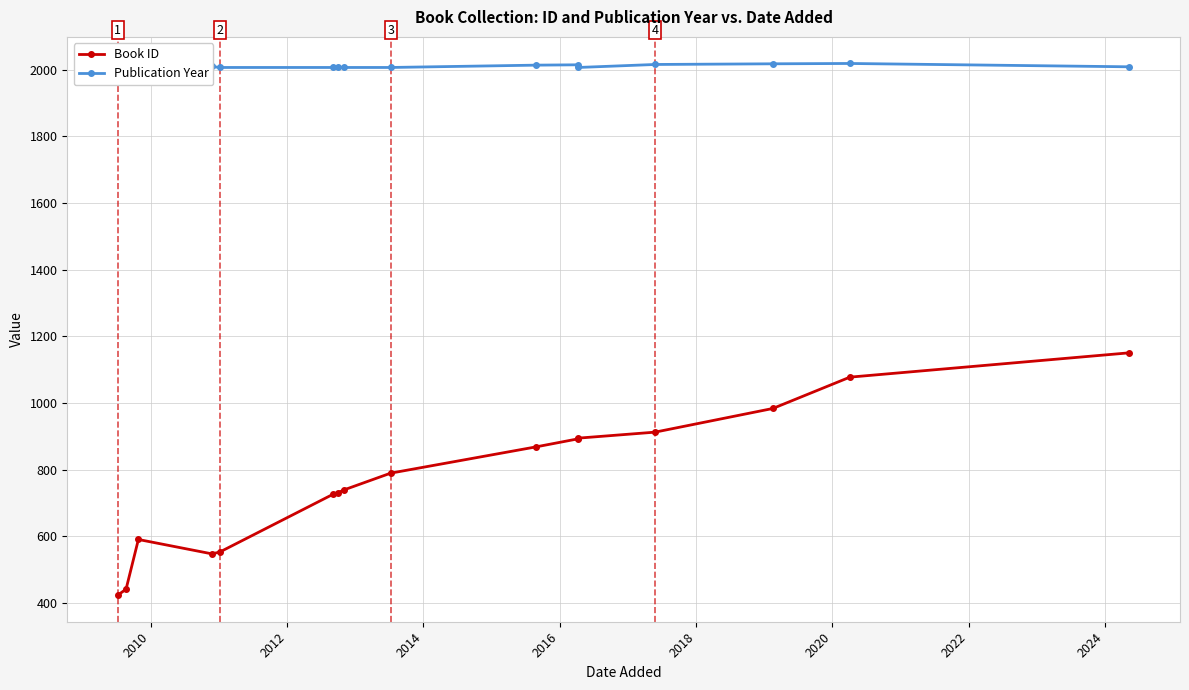

Count the number of categories in the chart.

16